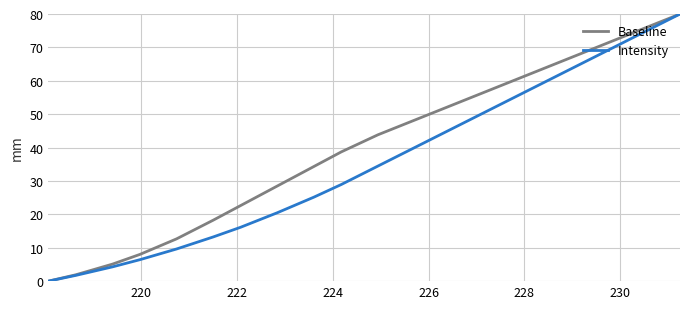

What is the maximum value shown in the chart?

80.0